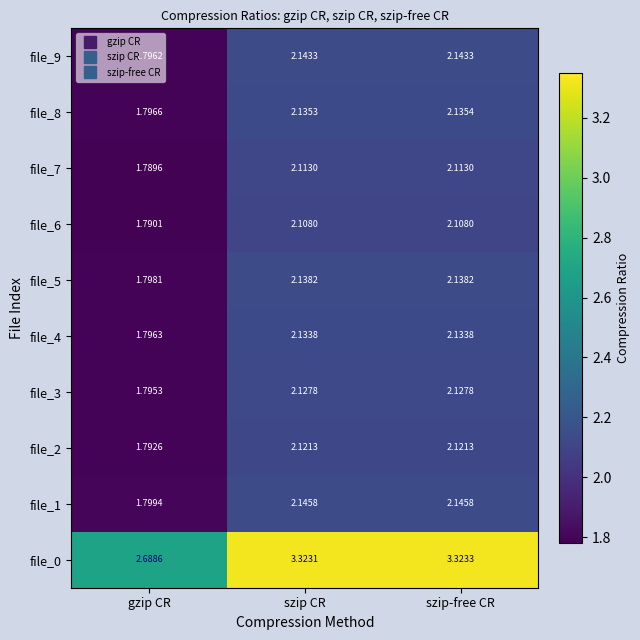

Count the number of categories in the chart.

3